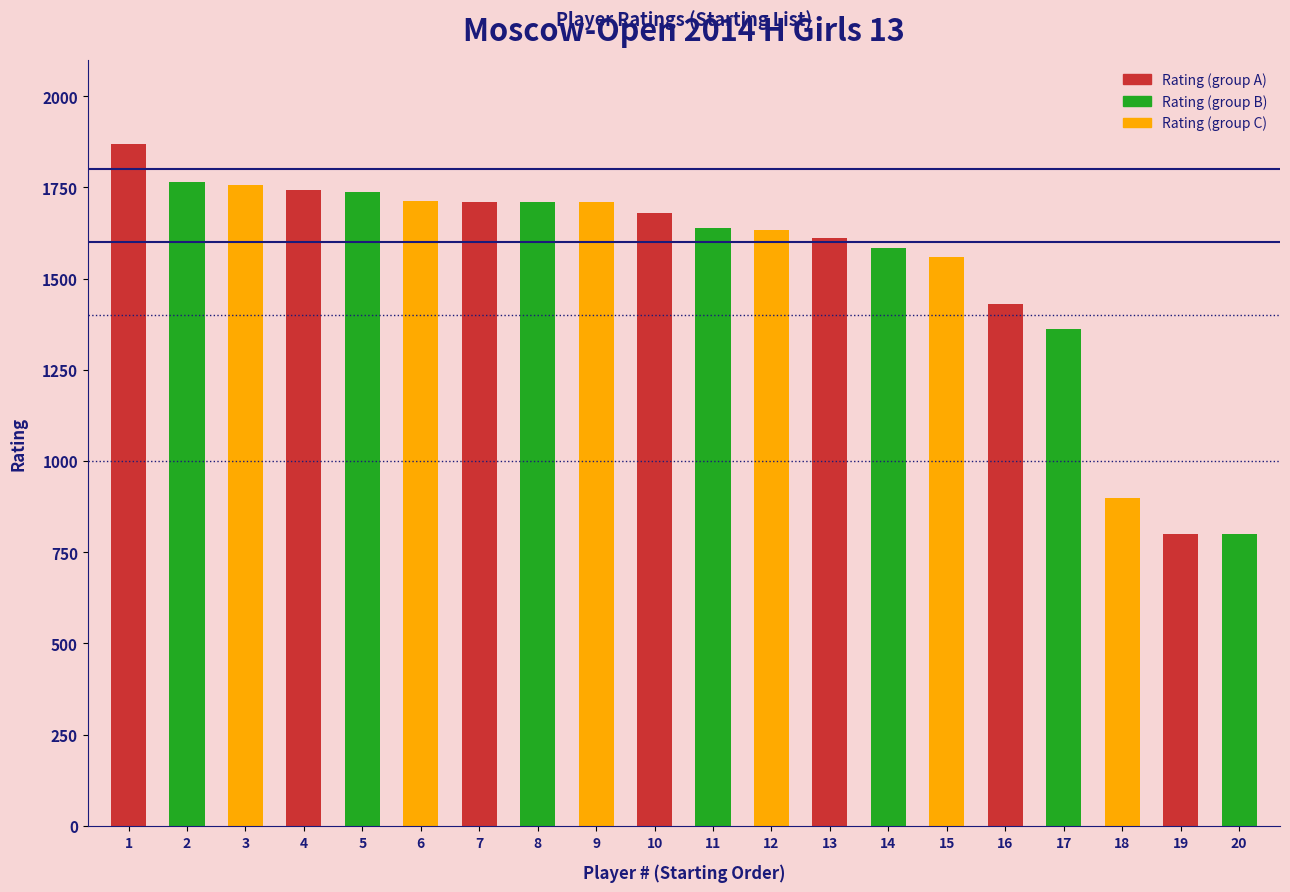

Which label corresponds to the largest value in the chart?

1